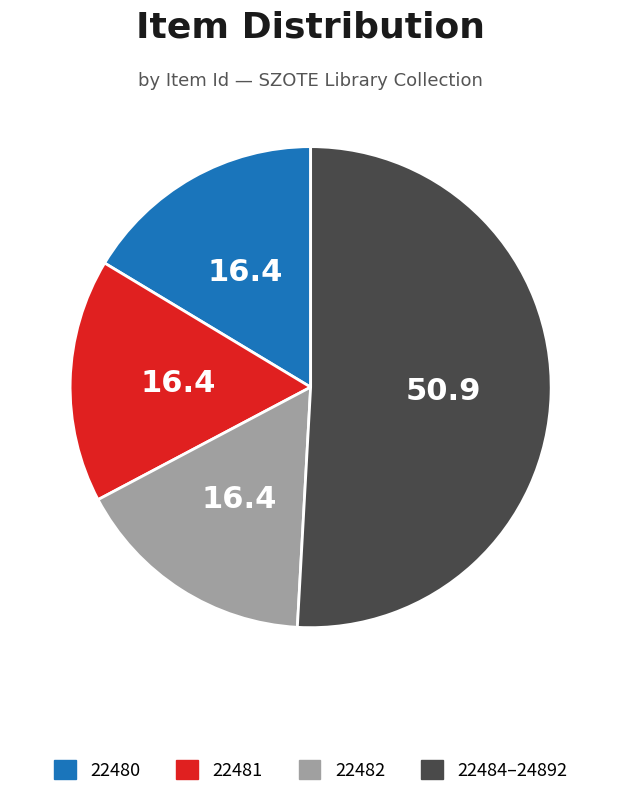

Does any single category account for the majority?

Yes